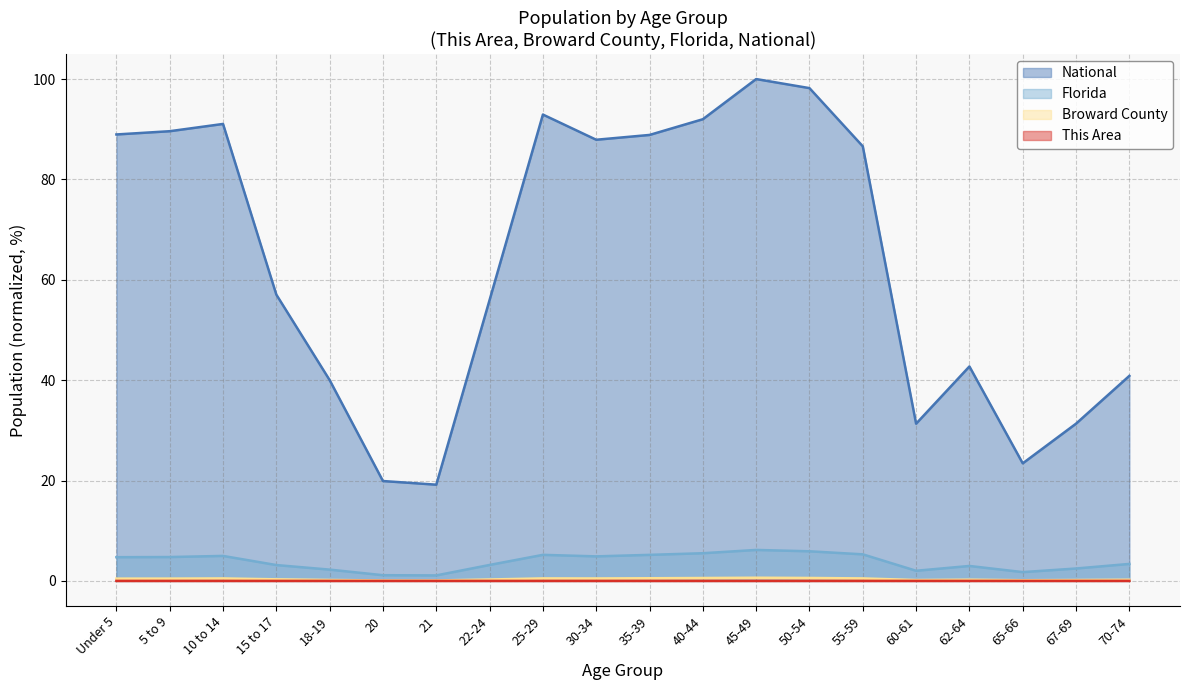

Is it true that This Area equals 0.0 at 5 to 9?

True